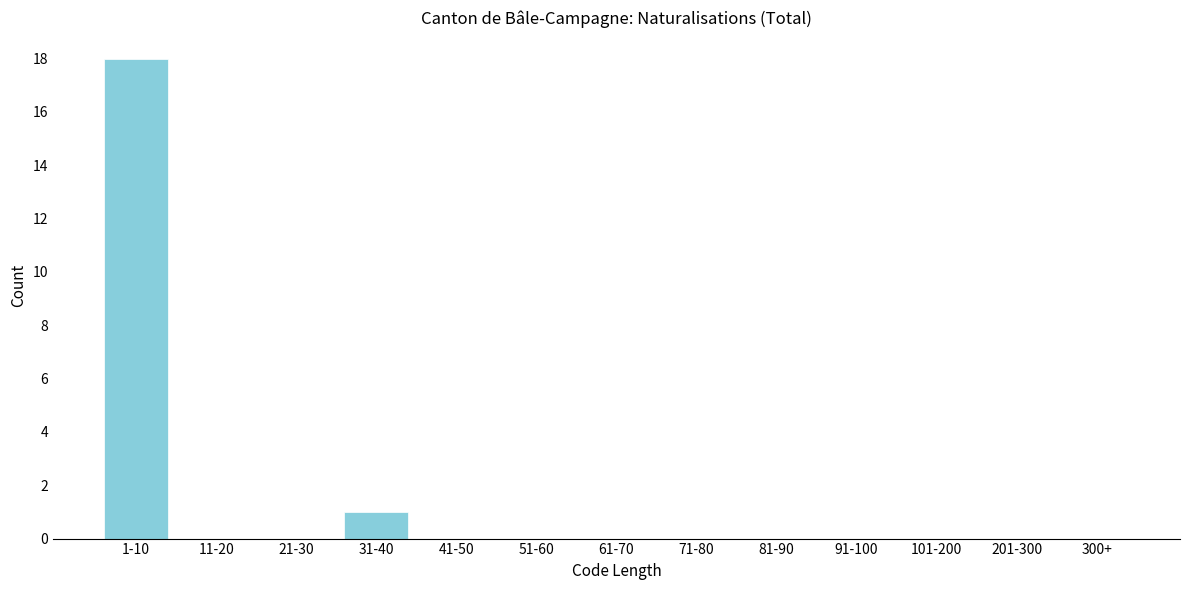

Reading left to right, extract all data points from this chart.

1-10=18	11-20=0	21-30=0	31-40=1	41-50=0	51-60=0	61-70=0	71-80=0	81-90=0	91-100=0	101-200=0	201-300=0	300+=0